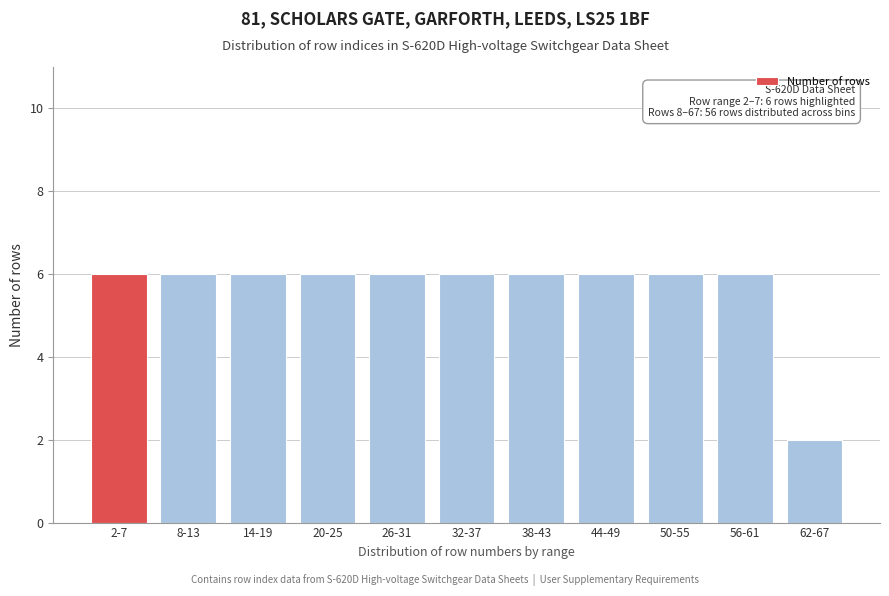

Reading right to left, what are all the values shown in this chart?

2	6	6	6	6	6	6	6	6	6	6